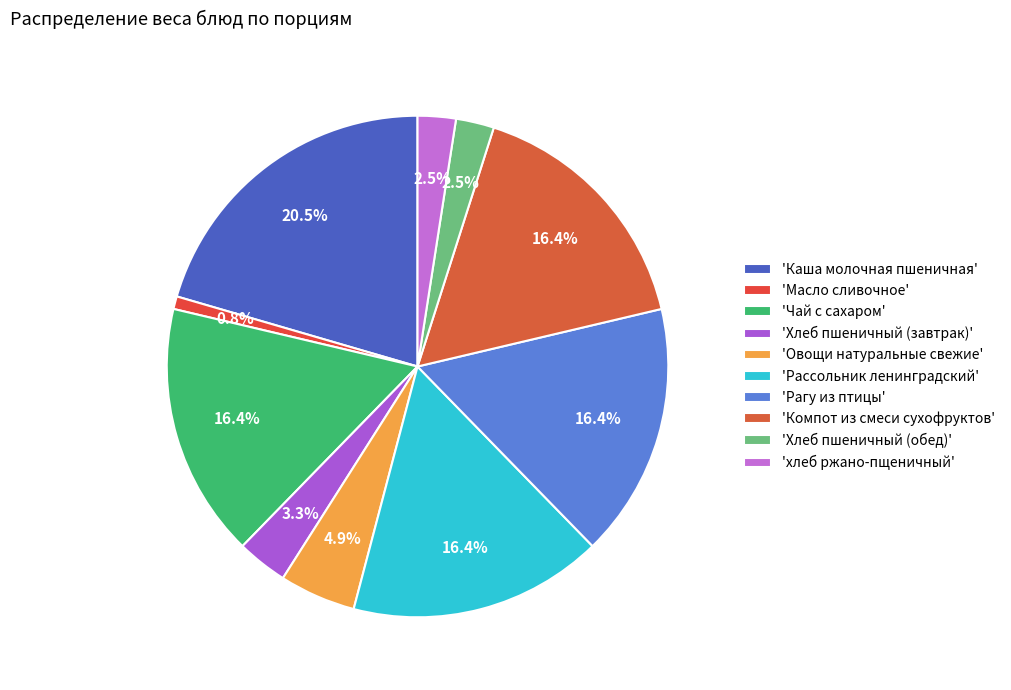

Rank the categories by value from highest to lowest.

Каша молочная пшеничная, Чай с сахаром, Рассольник ленинградский, Рагу из птицы, Компот из смеси сухофруктов, Овощи натуральные свежие, Хлеб пшеничный (завтрак), Хлеб пшеничный (обед), хлеб ржано-пщеничный, Масло сливочное